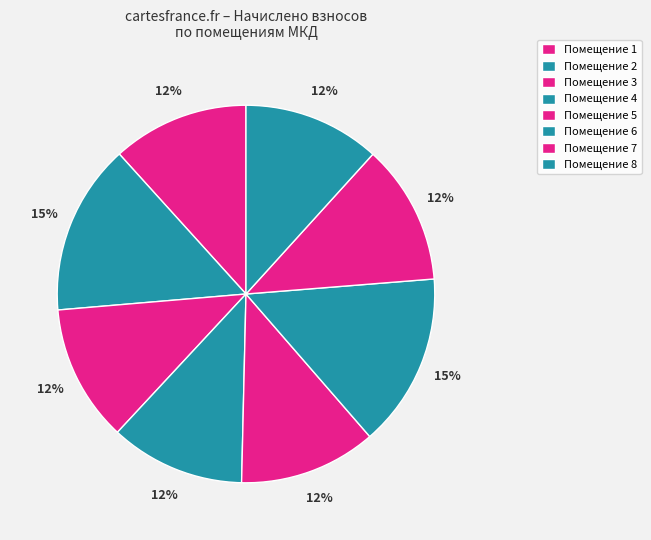

How many segments does this pie chart have?

8